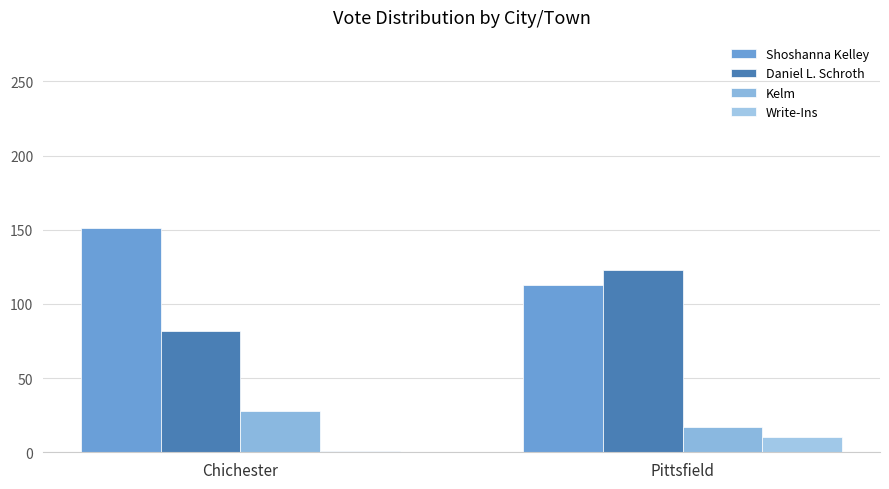

What is the average value of the Daniel L. Schroth series?

102